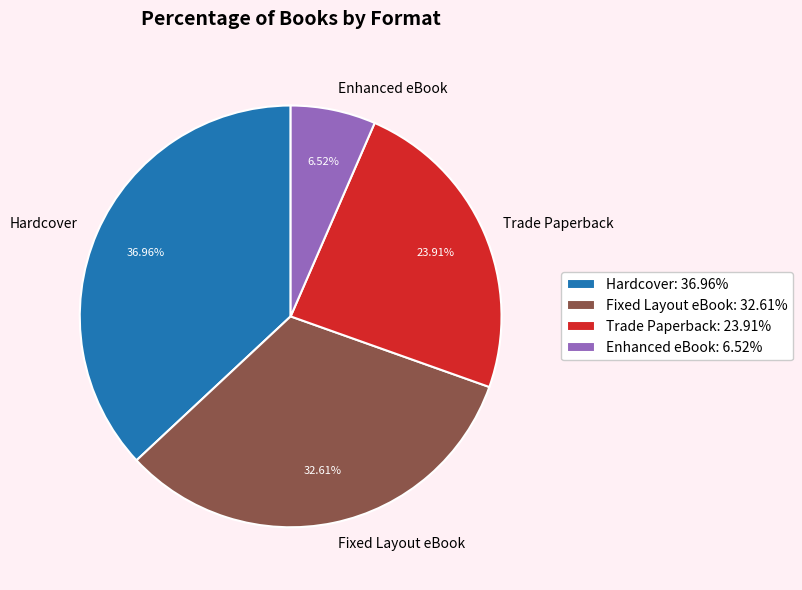

Approximately how many times larger is the value at Fixed Layout eBook compared to Trade Paperback?

1.4